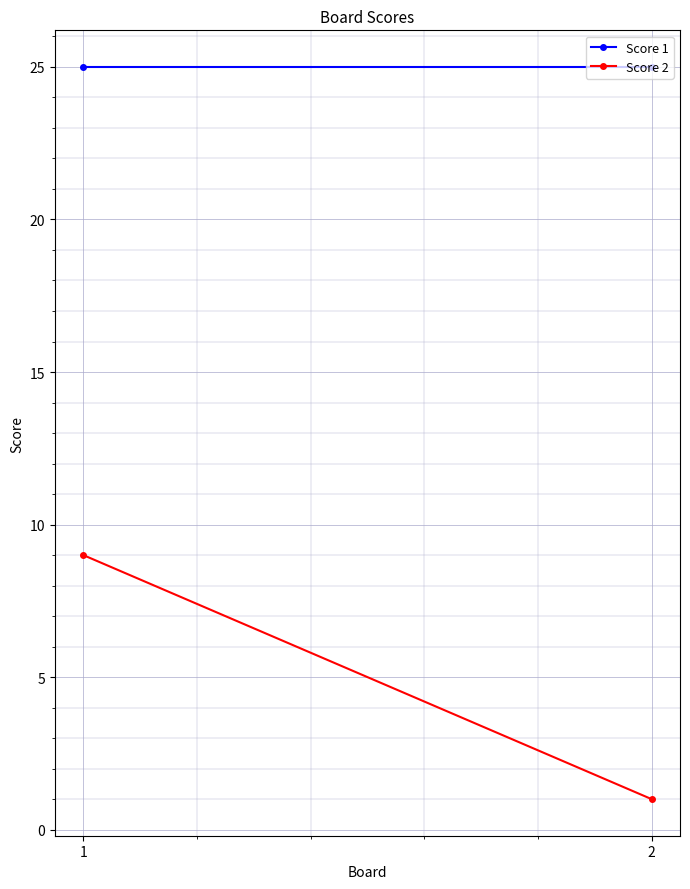

How many lines are shown in the chart?

2